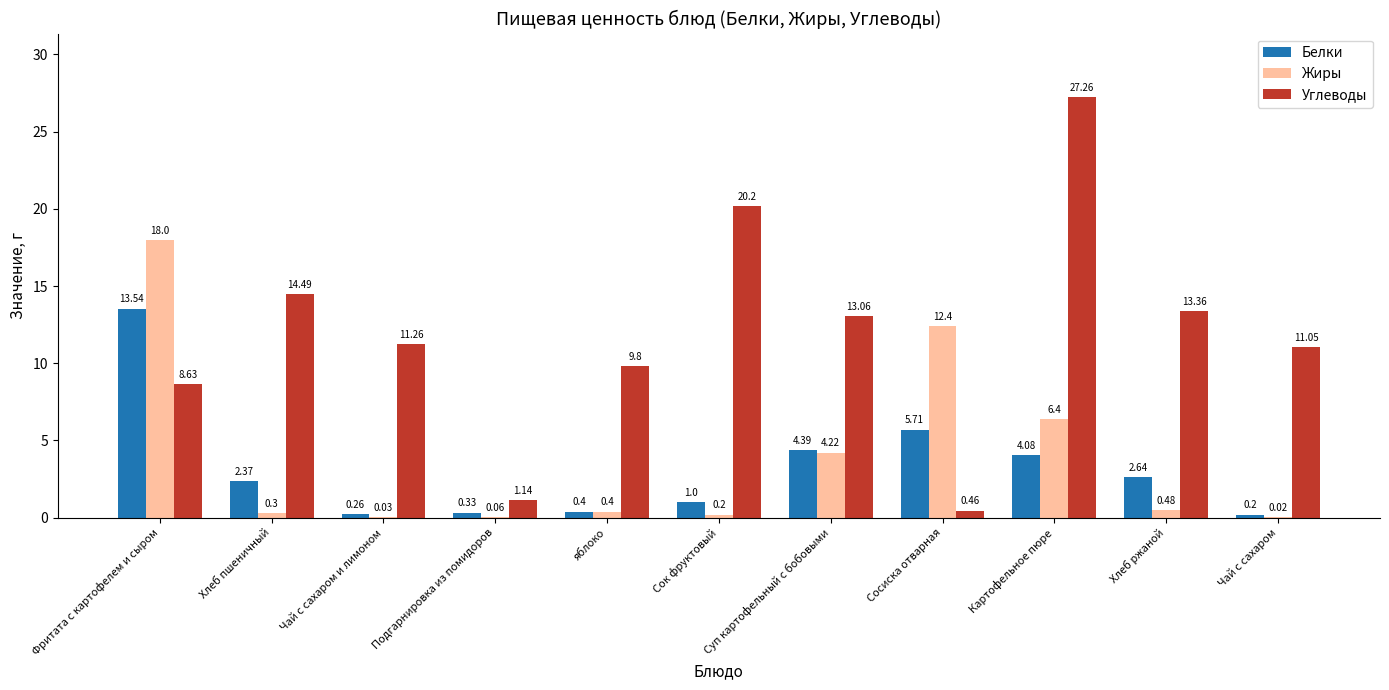

Which series has the largest total across all categories?

Углеводы